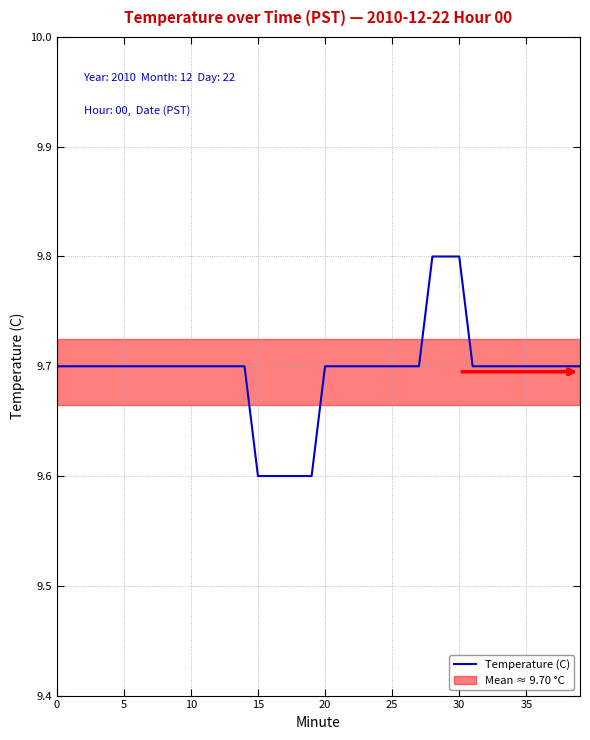

What is the greatest value displayed?

9.8